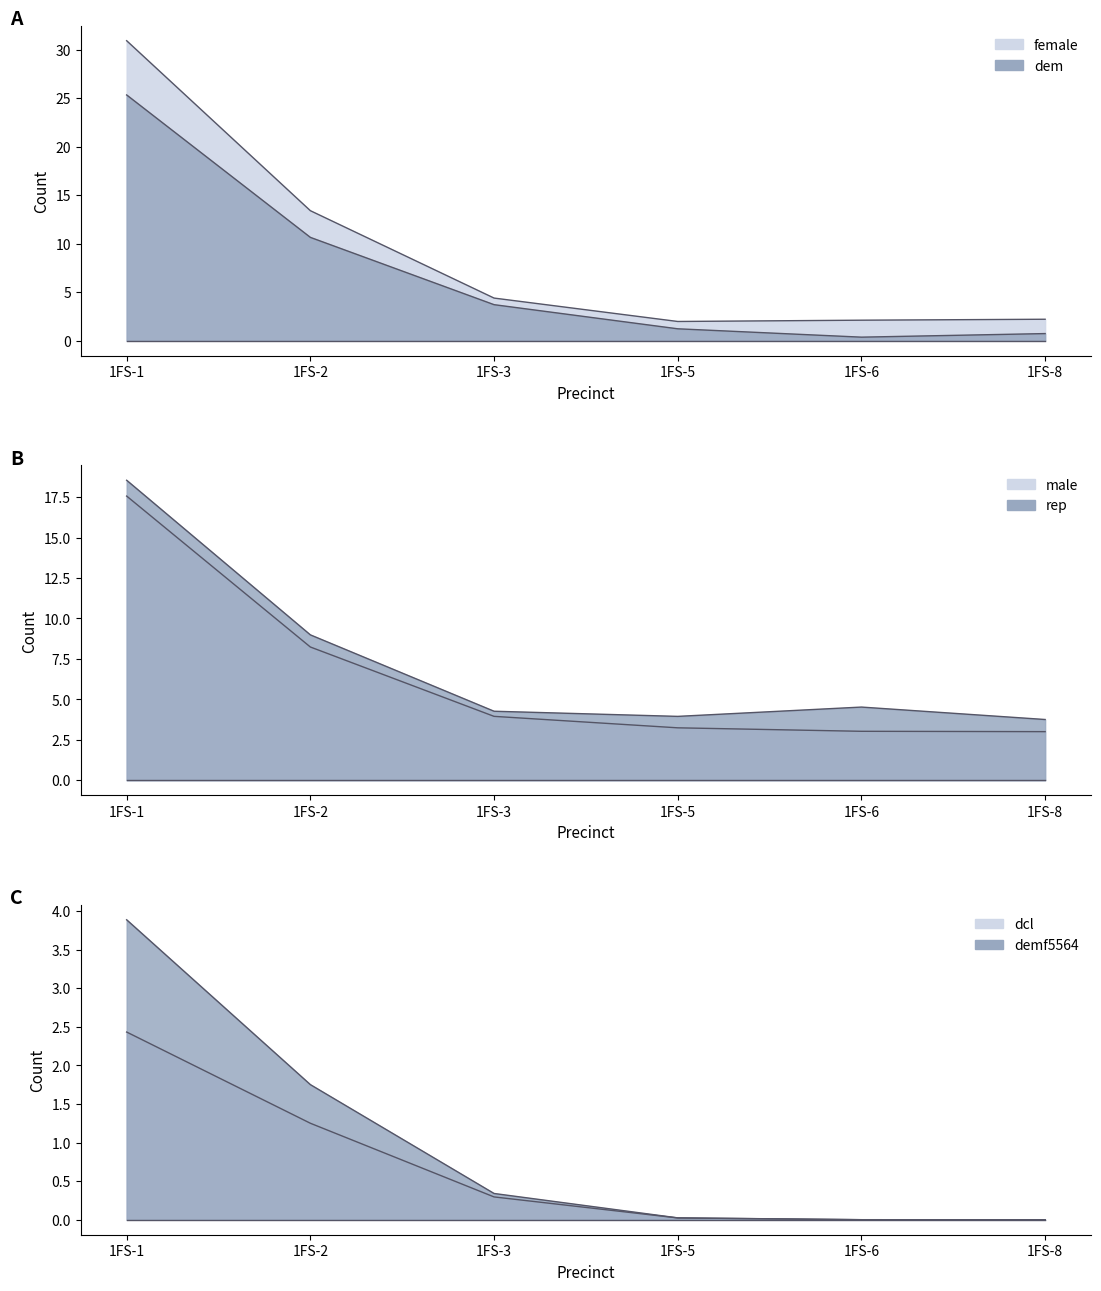

Does the chart display data point markers on the line(s)?

No